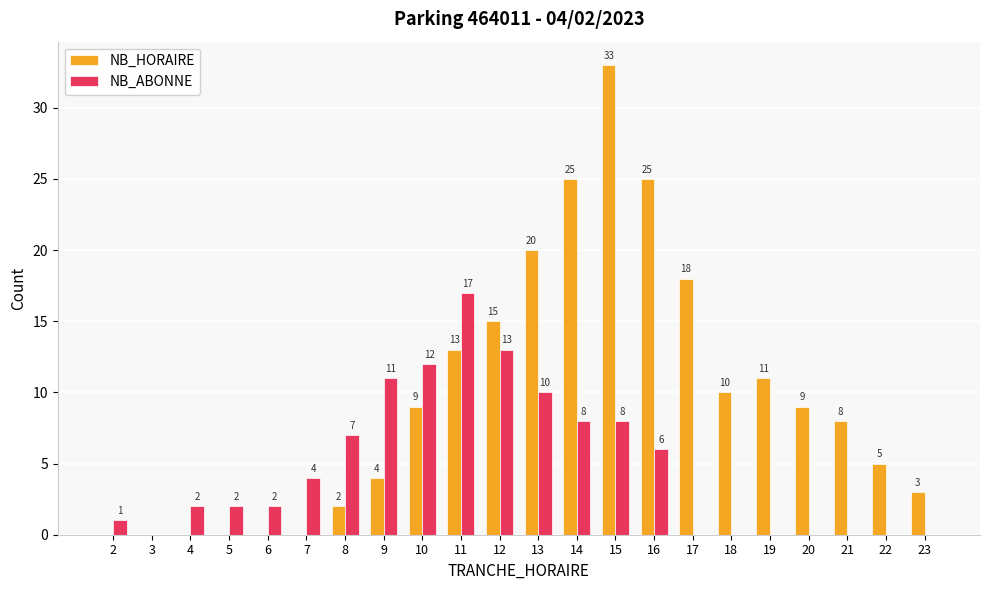

Which series has the largest total across all categories?

NB_HORAIRE